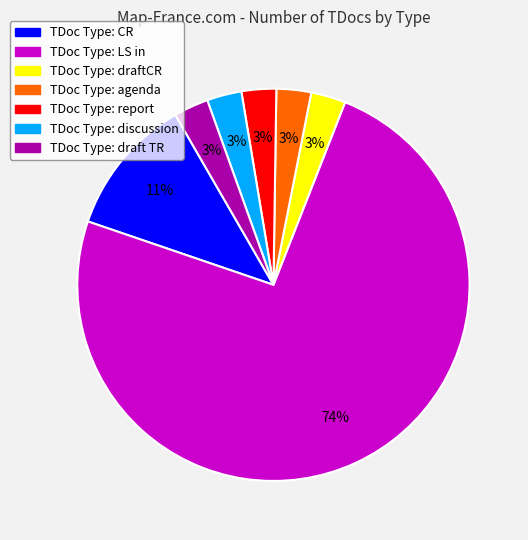

Is there any slice that represents more than half of the pie?

Yes